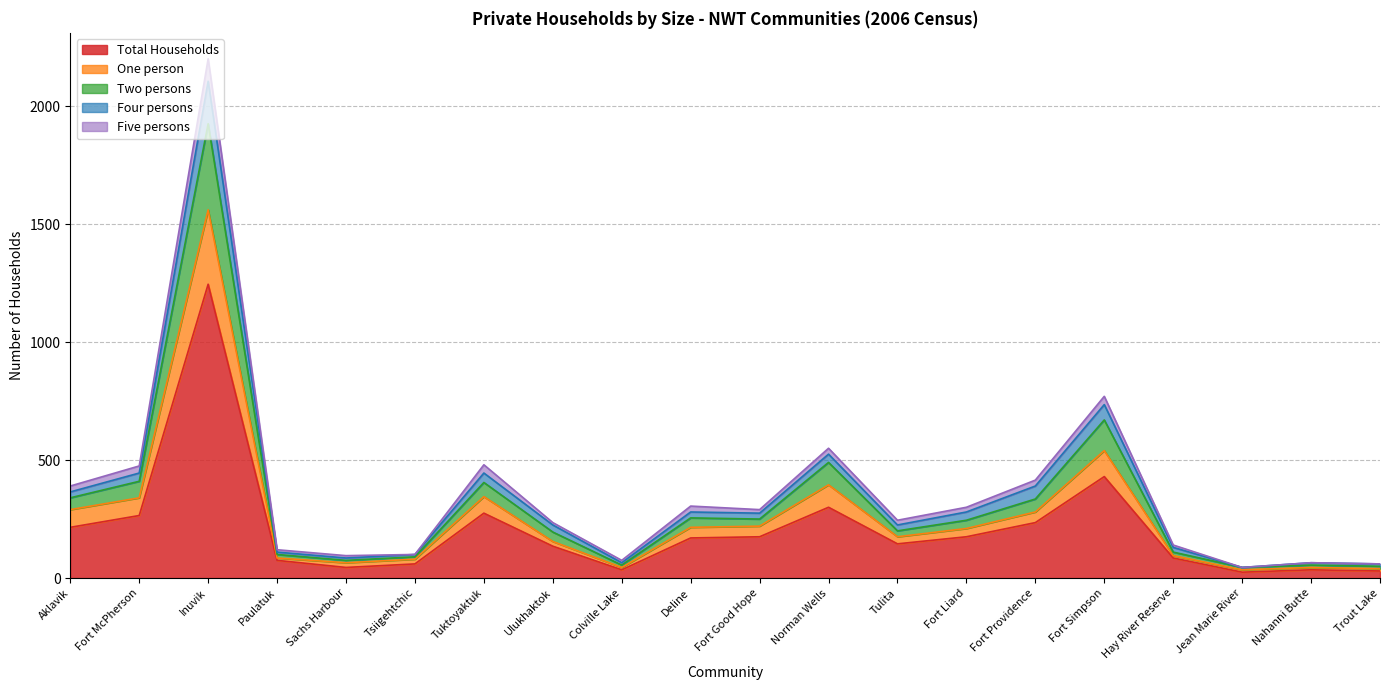

What is the maximum value shown in the chart?

2200